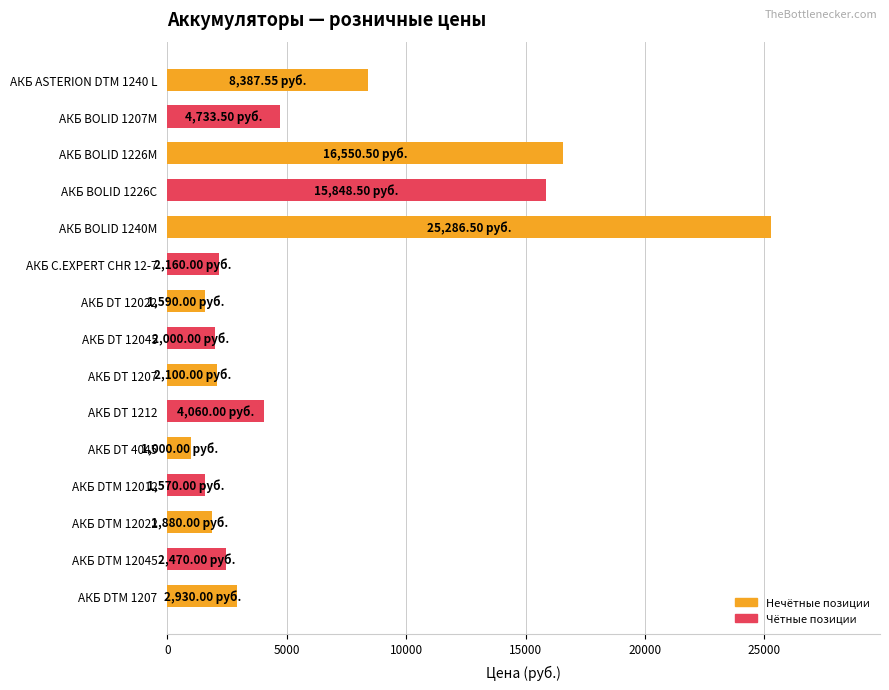

What is the average value?

6171.1